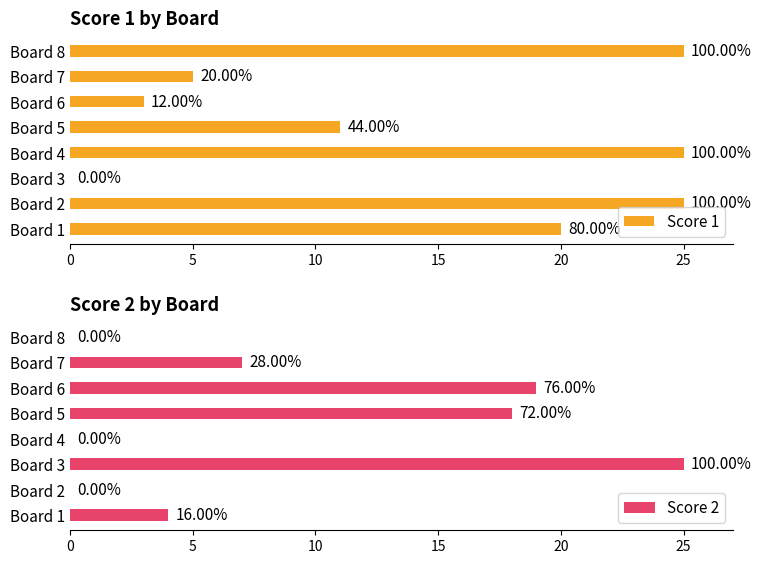

How many groups of bars are there?

8